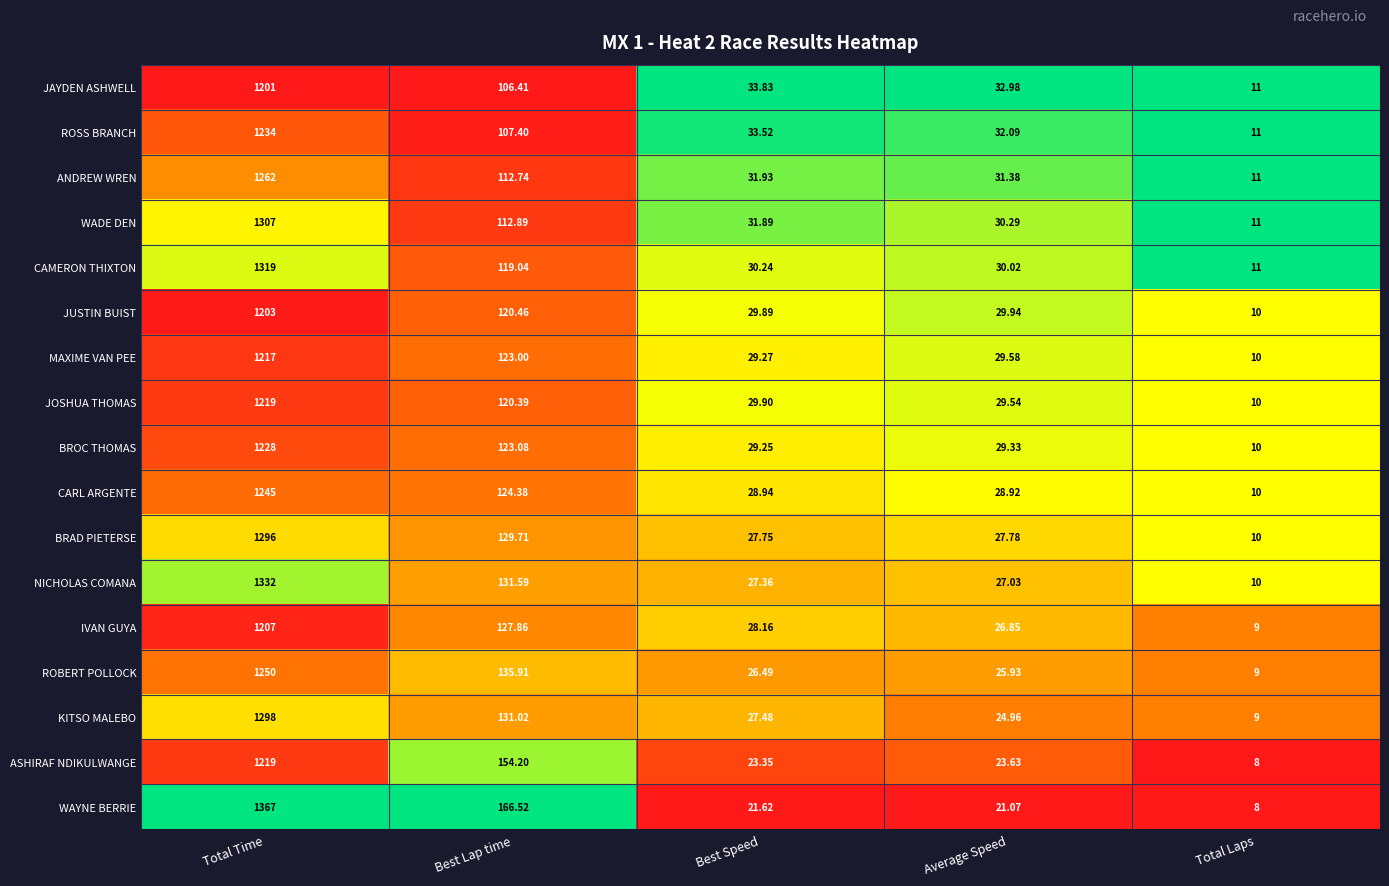

Which series has the widest spread of values?

WAYNE BERRIE